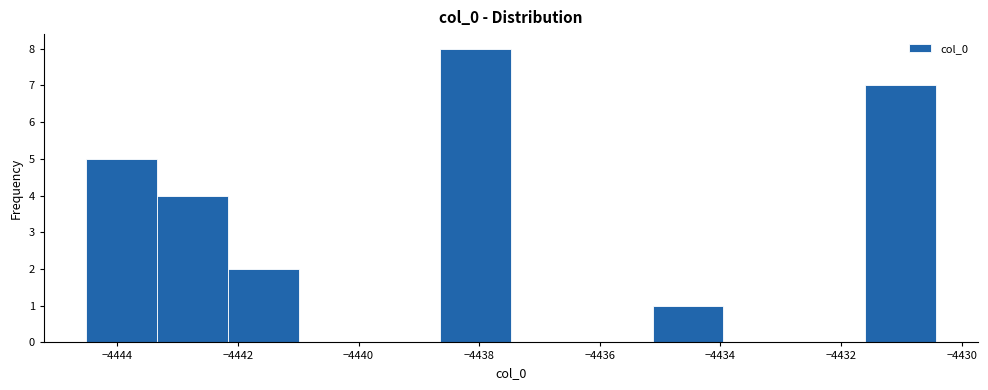

How tall is the bar that spans -4438.6 to -4437.4 on the x-axis? Neither the bar edges nor the heights are printed on the chart, so give them approximately, as read against the axes.

8